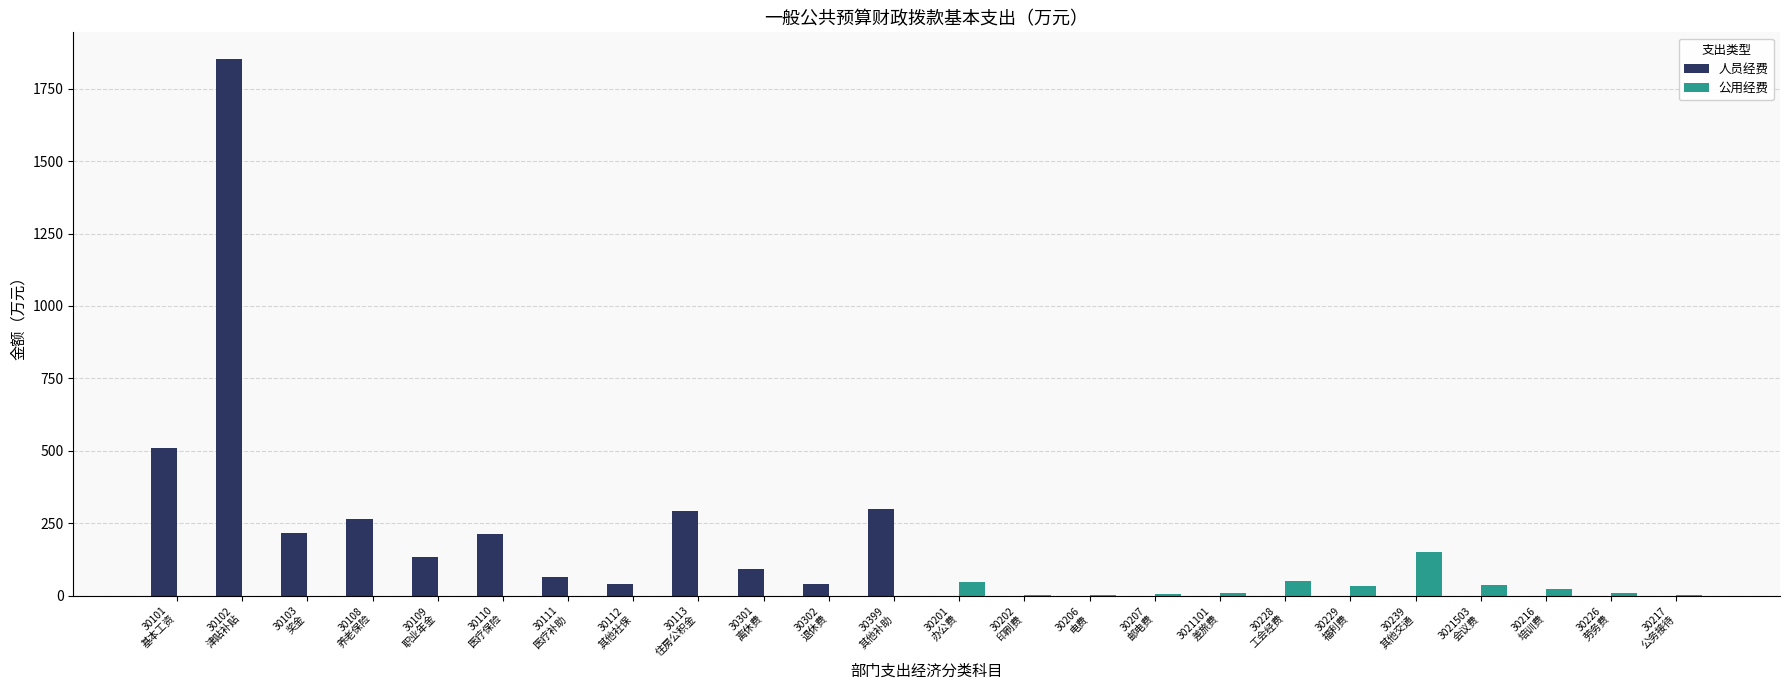

What is the maximum value for 公用经费?

150.0